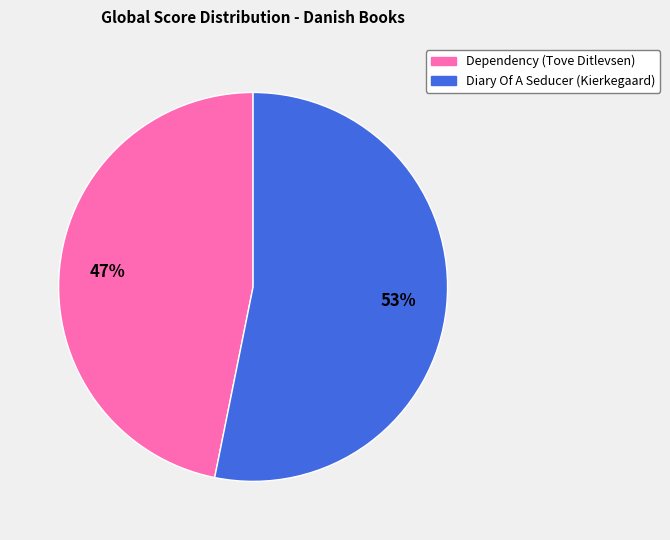

Between Dependency (Tove Ditlevsen) and Diary Of A Seducer (Kierkegaard), which is larger?

Diary Of A Seducer (Kierkegaard)